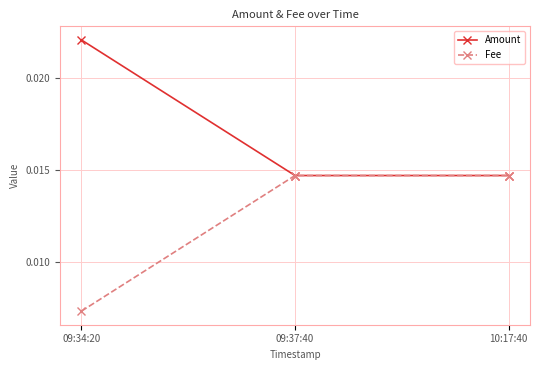

Which series has the largest total across all categories?

Amount